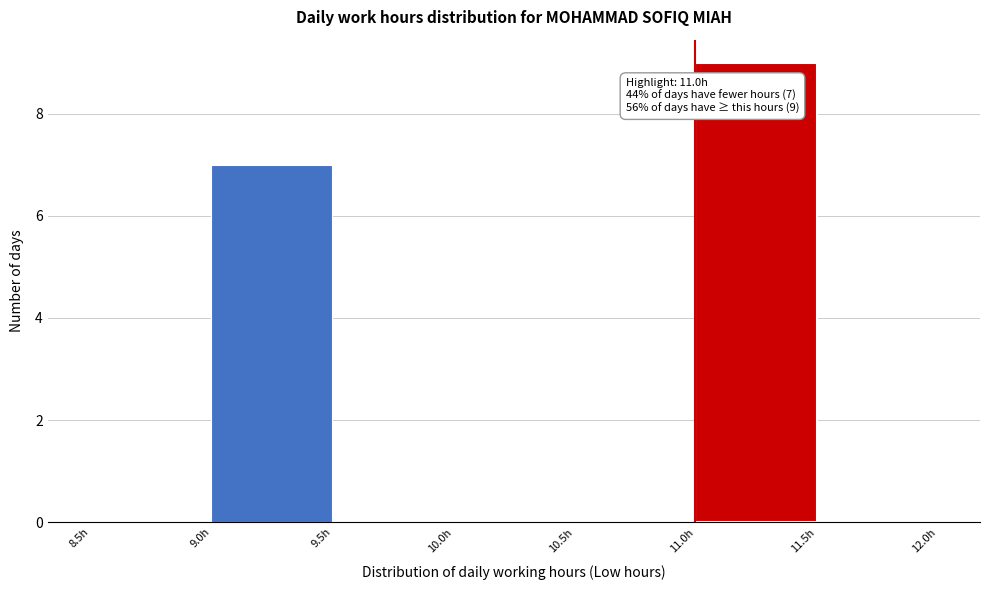

Which range on the x-axis has the tallest bar?

11.0 to 11.5